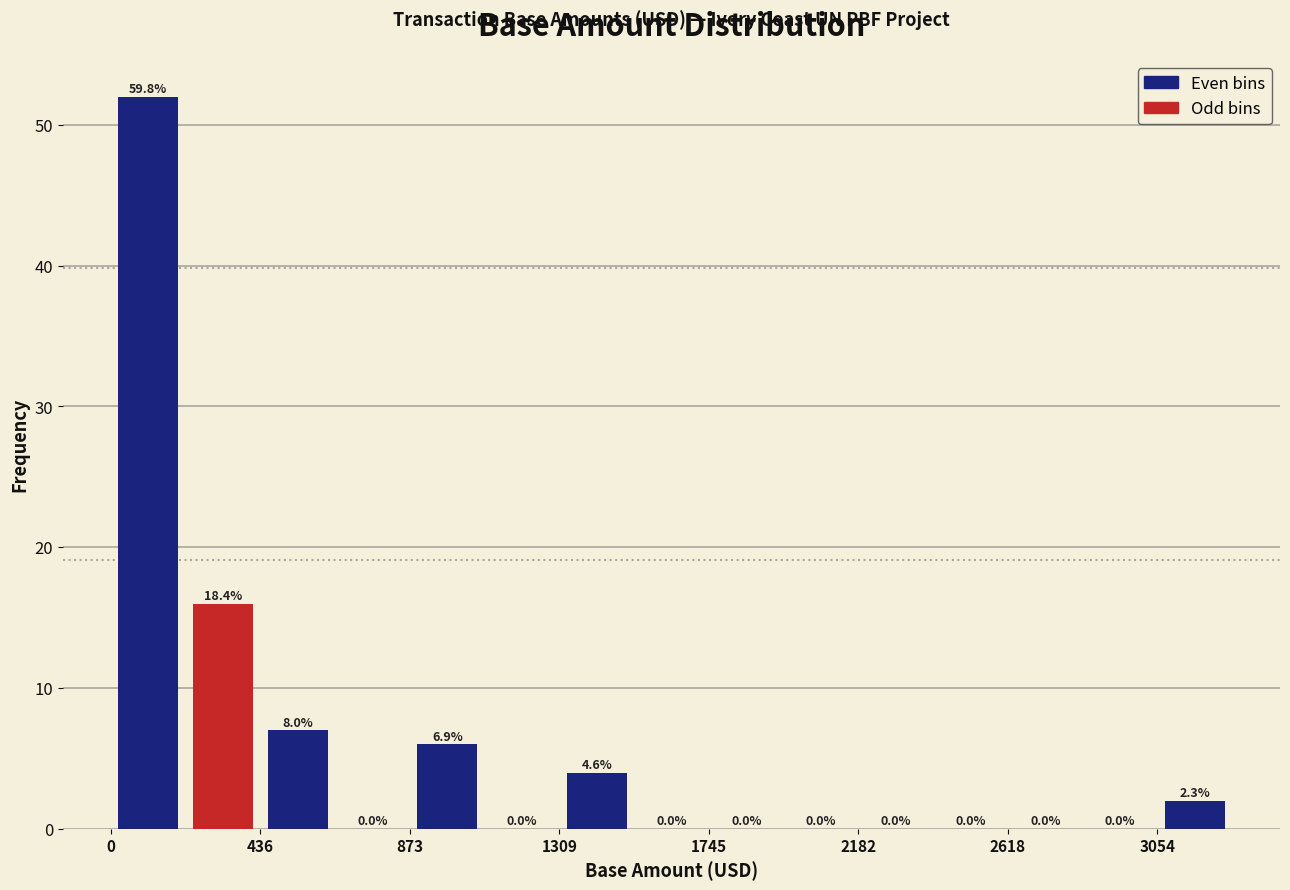

Over which range of the x-axis is the bar tallest?

0 to 200